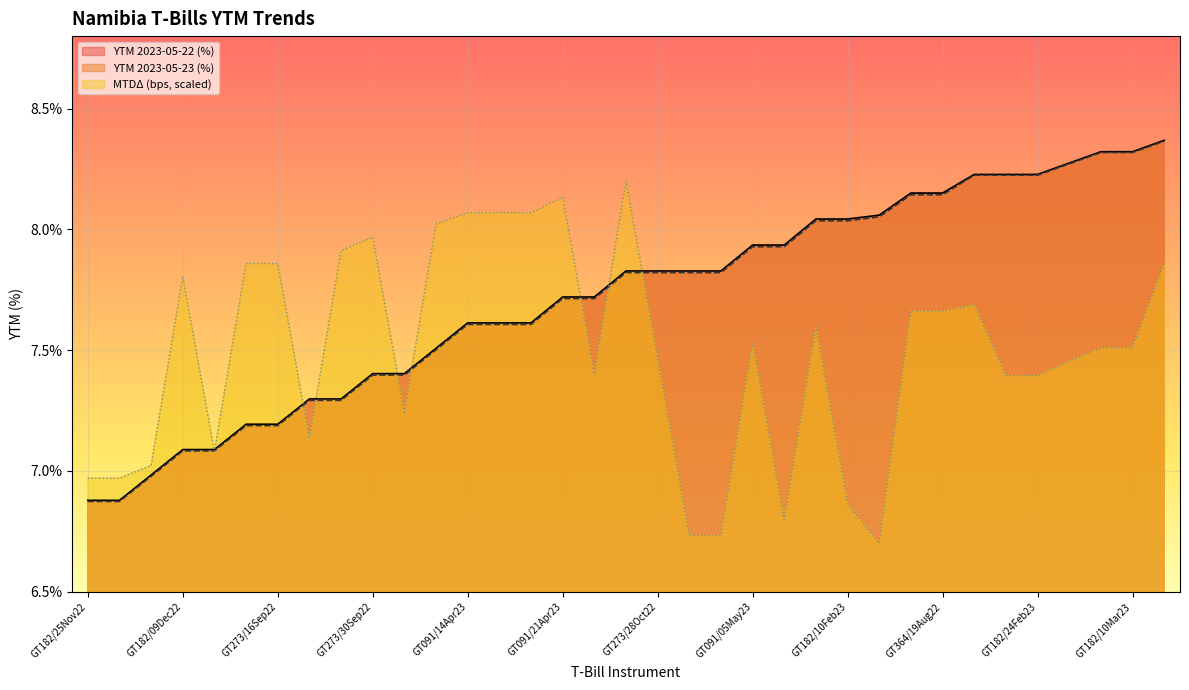

The YTM 2023-05-22 (%) series shows 7.3 at GT364/24Jun22. True or false?

True